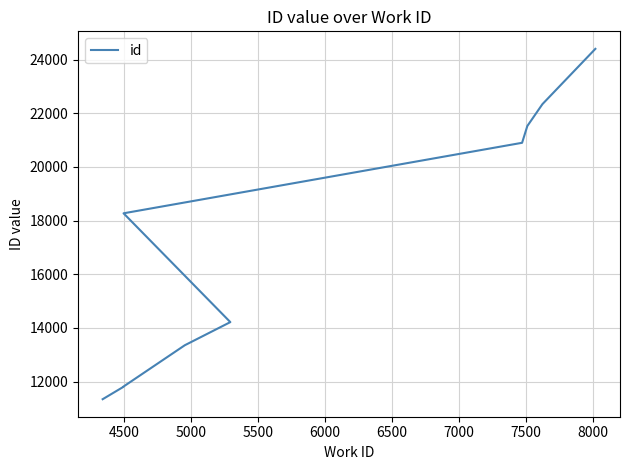

What is the difference between the maximum and minimum values?

13053